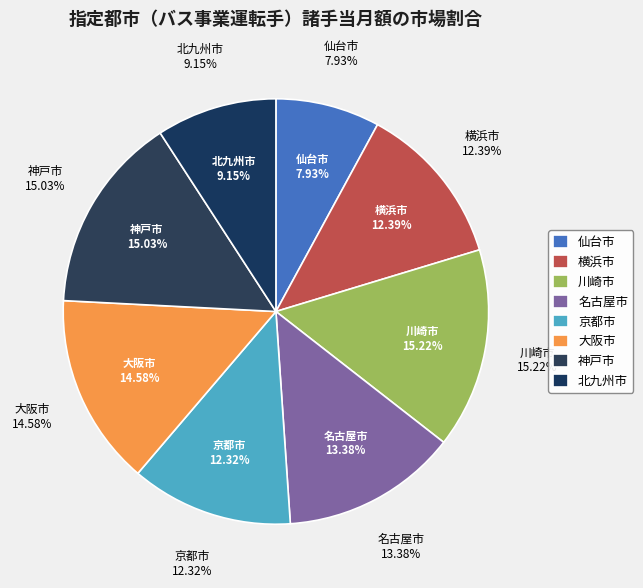

Combined, what portion of the pie is 川崎市 and 北九州市?

24.4%